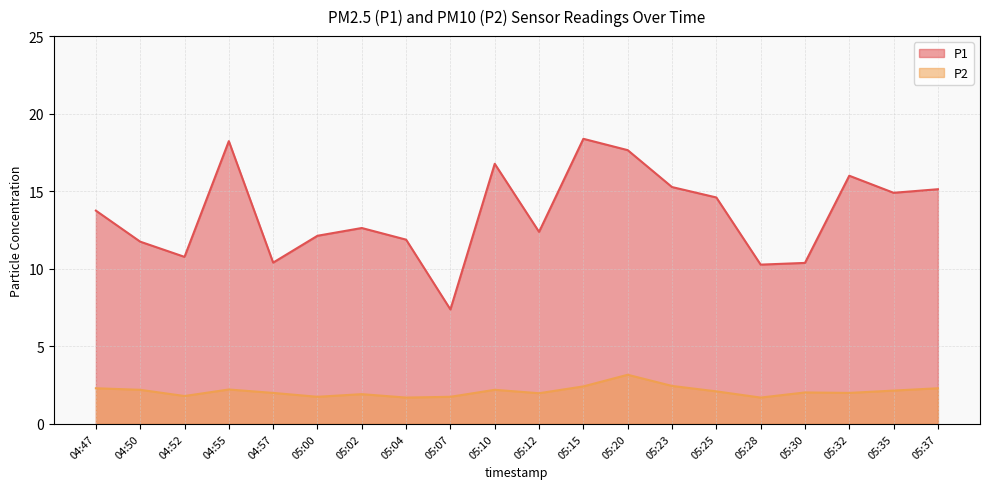

In P2, how many points are lower than both neighbors (excluding endpoints)?

6